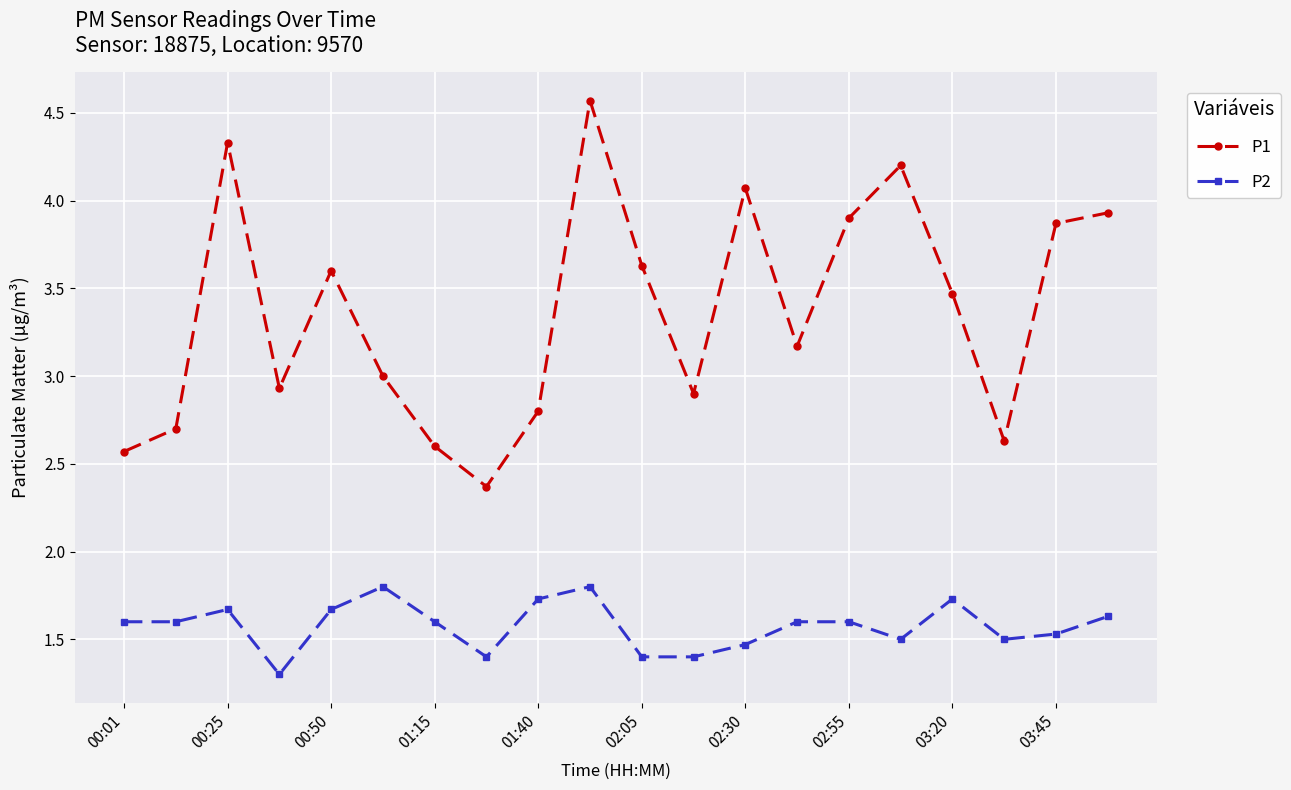

Which series has the widest spread of values?

P1